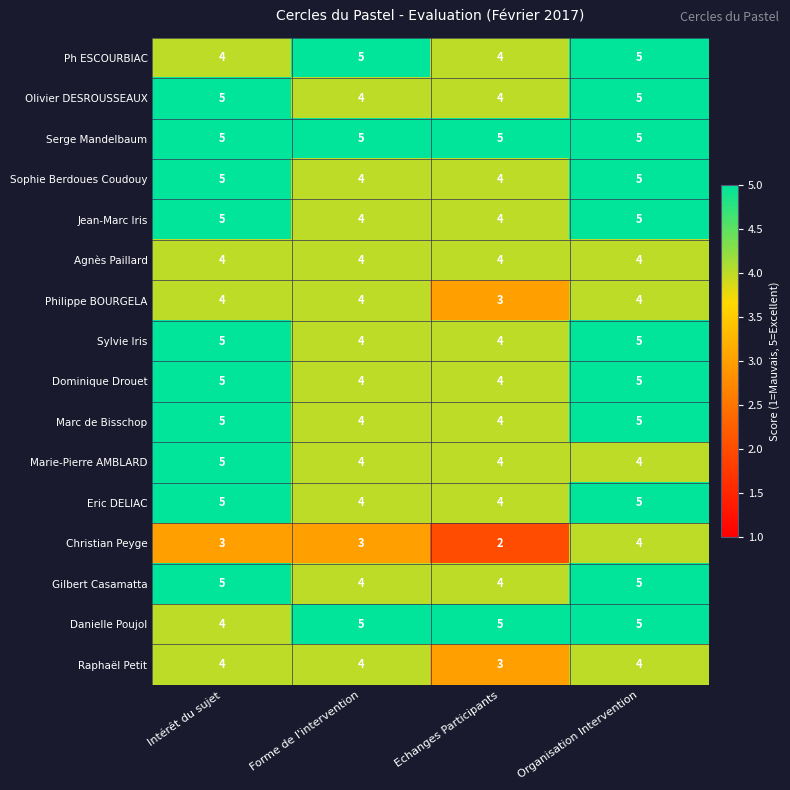

True or false: Dominique Drouet has a value of 2 at Echanges Participants.

False